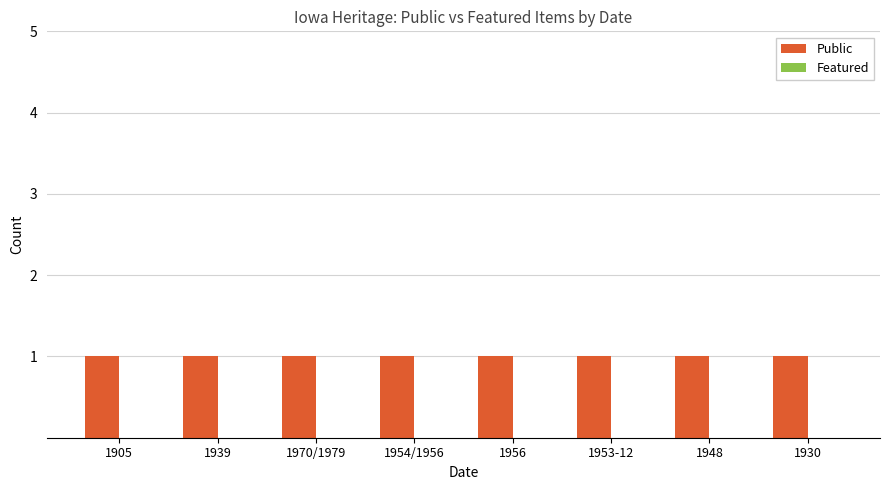

Which series has the widest spread of values?

Public